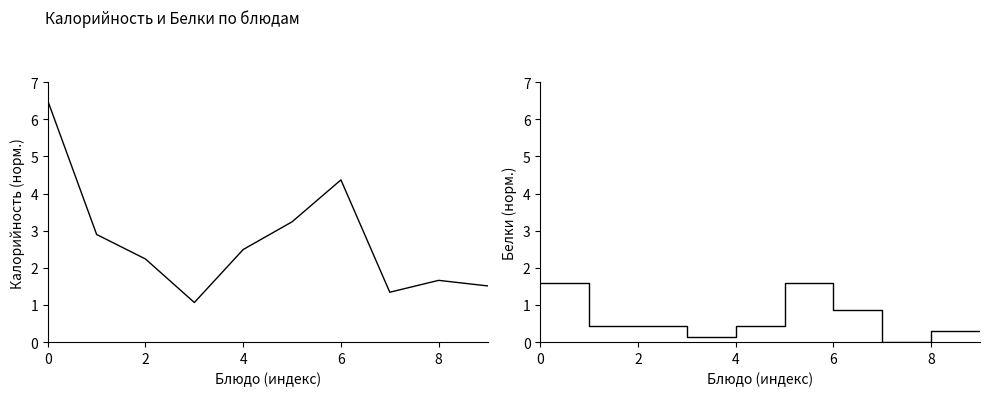

True or false: Белки has a value of 0.3 at 8.

True